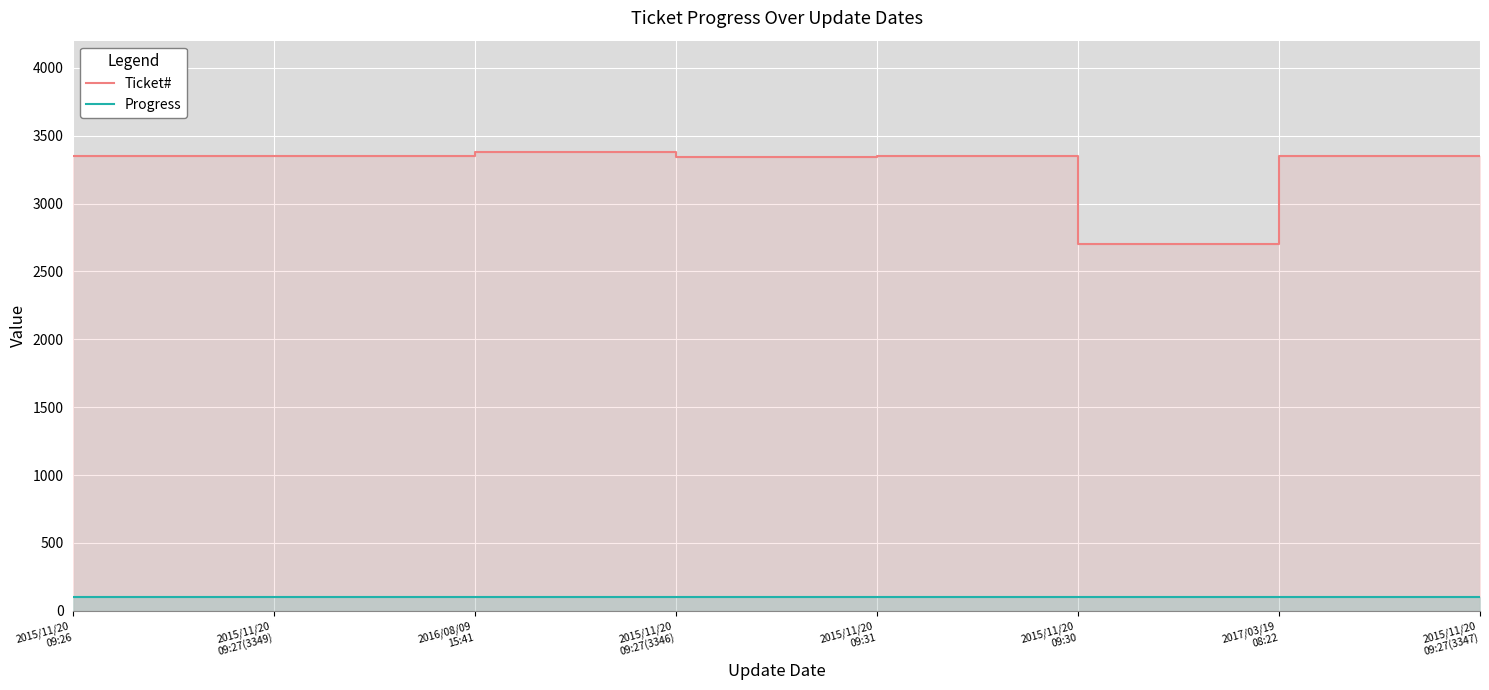

What is the value of the Ticket# point at the 8th from the left?

3347